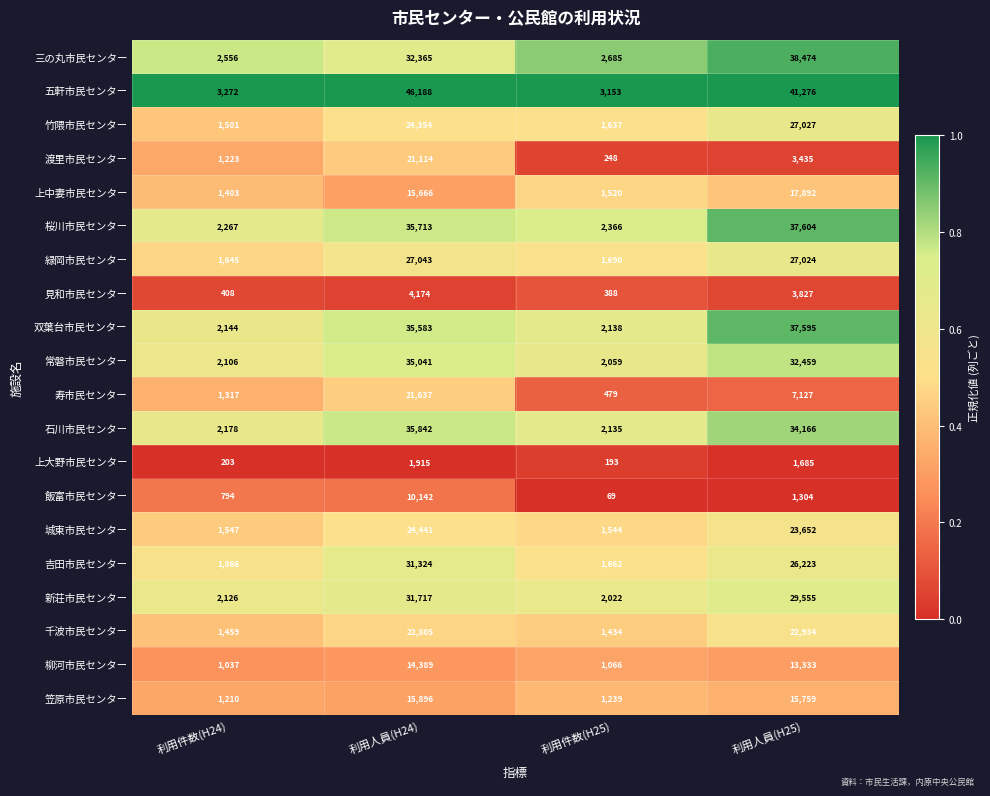

Is the value of 千波市民センター at 利用人員(H25) greater than the value of 常磐市民センター at 利用人員(H24)?

No